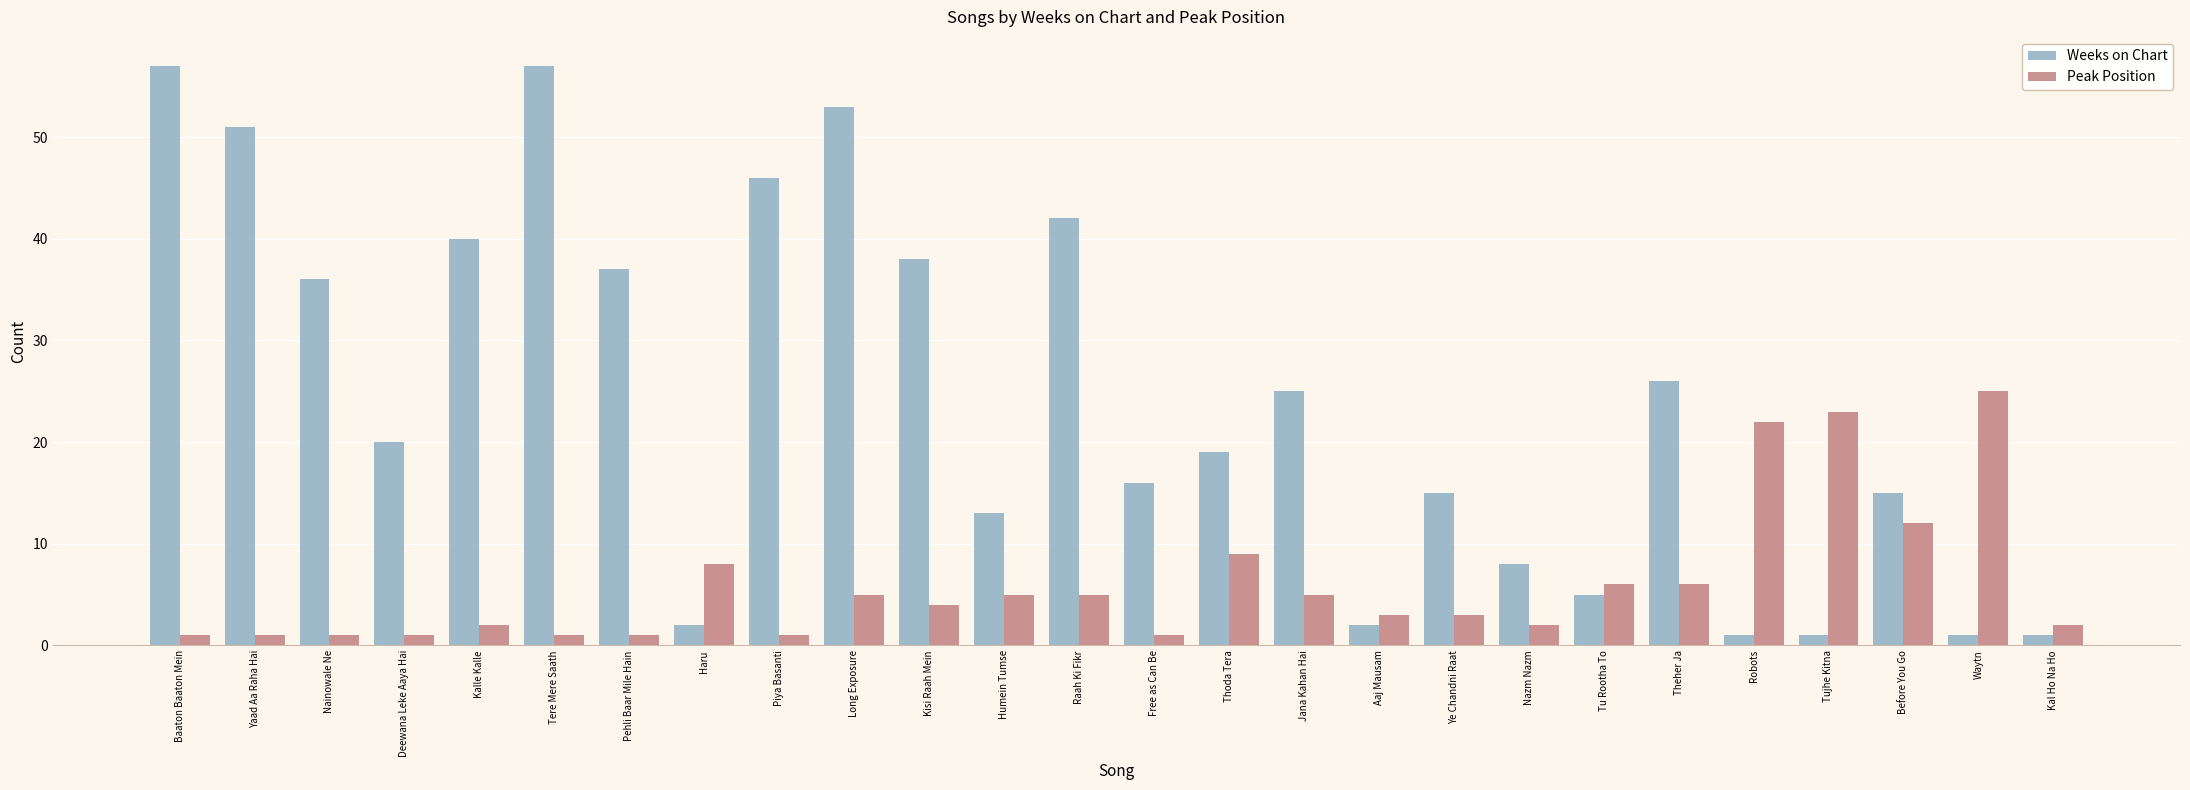

List the series in order of their overall mean, highest first.

Weeks on Chart, Peak Position